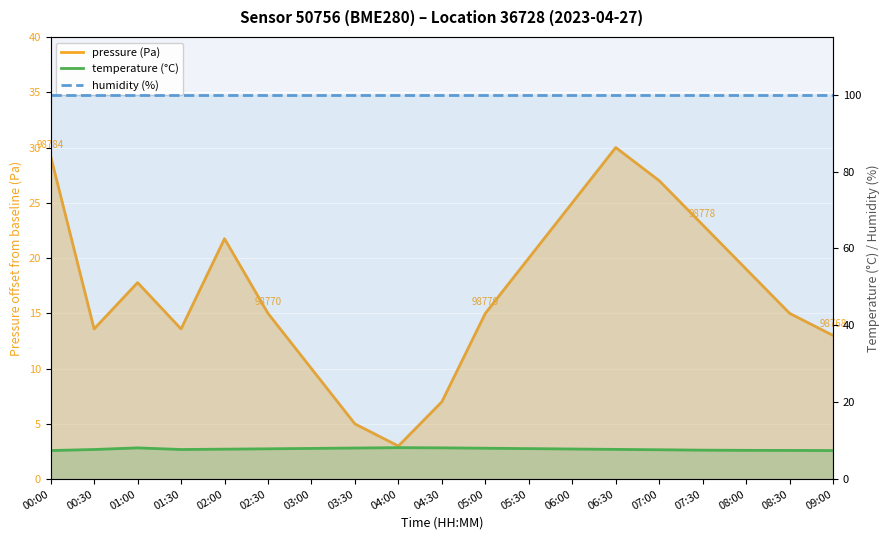

What is the value of the pressure (Pa) point at the 7th from the left?

10.0